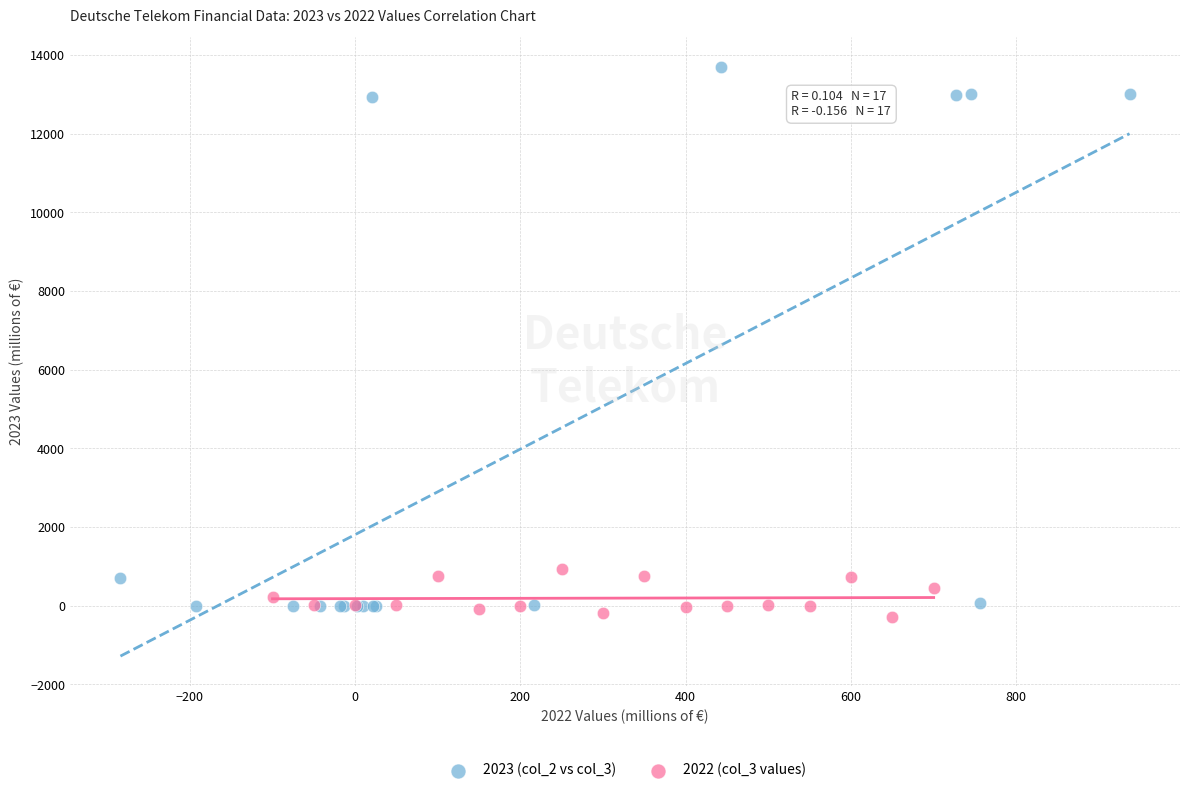

Which series reaches the maximum Y coordinate?

2023 (col_2 vs col_3)